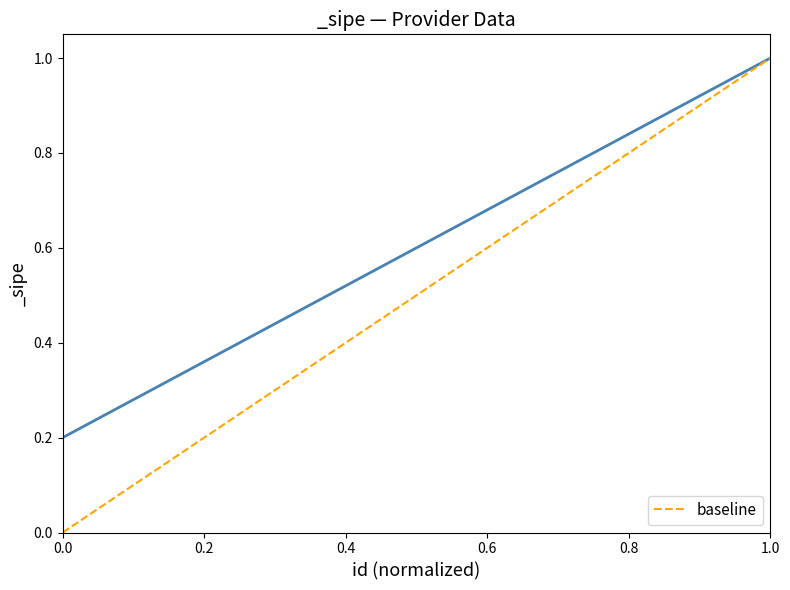

Between 0.0 and 1.0, which is larger?

1.0